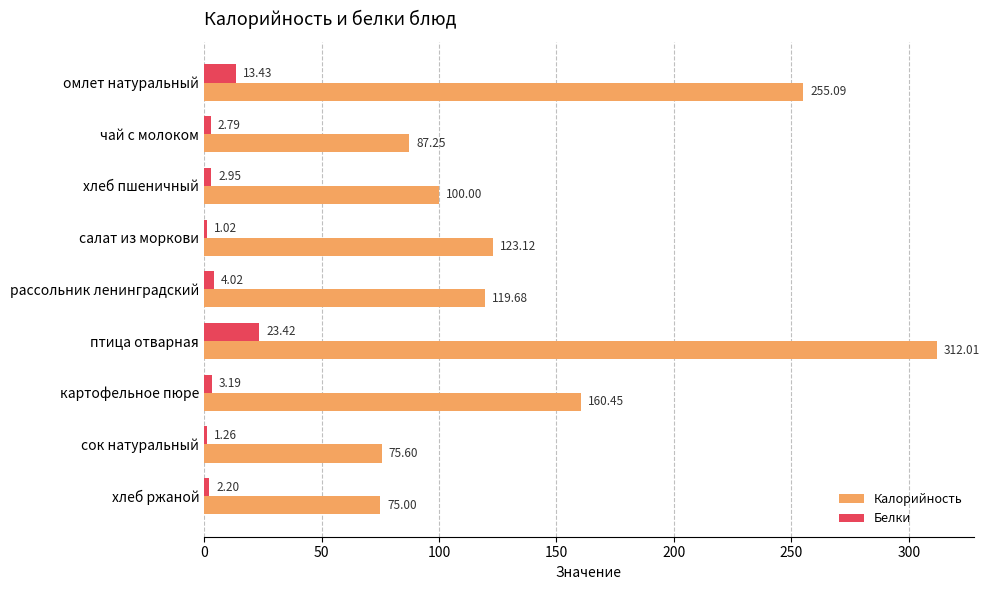

How many data points in Белки are less than 2?

2